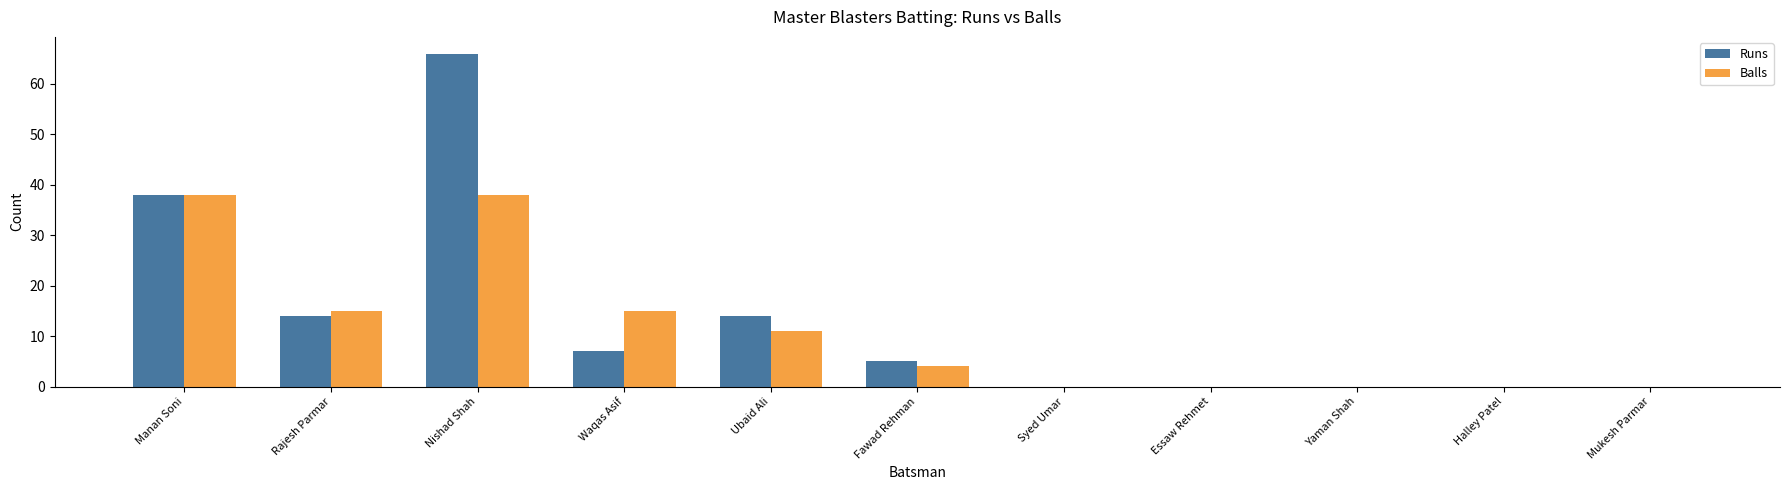

What is the sum of all Balls values?

121